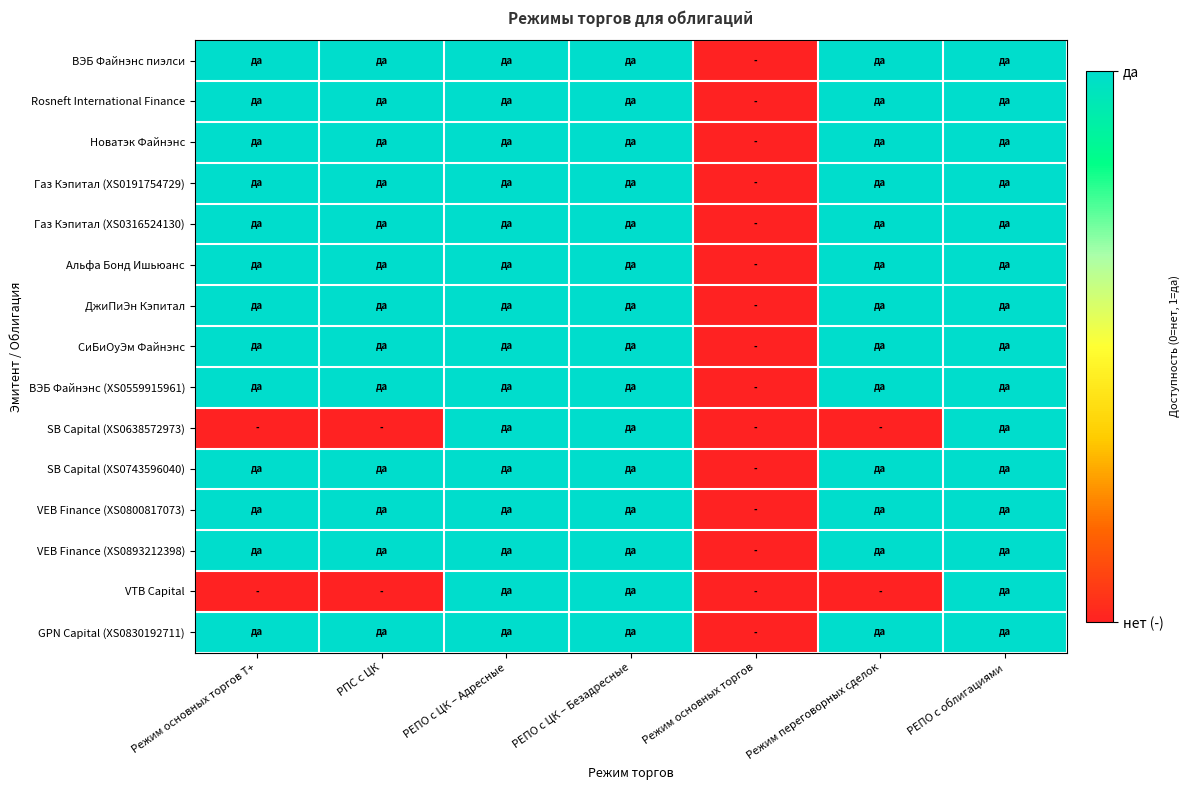

At which category is the sum across all series the highest?

РЕПО с ЦК – Адресные